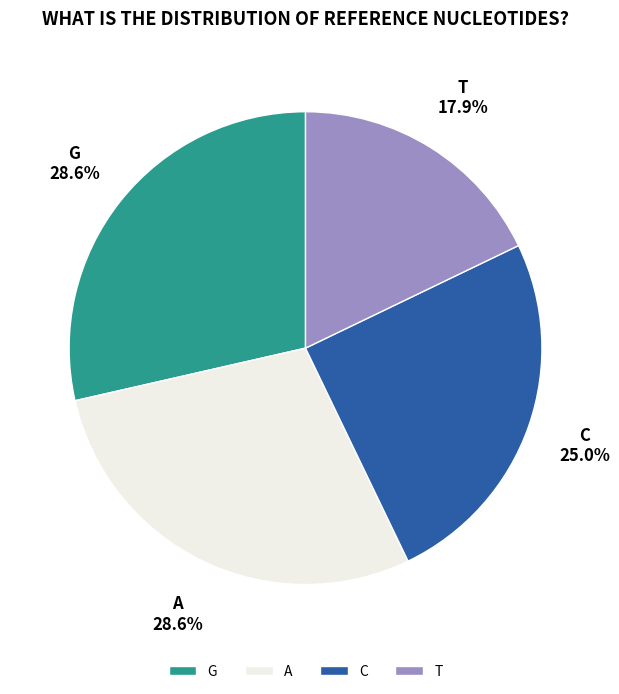

Count the number of slices in the pie.

4